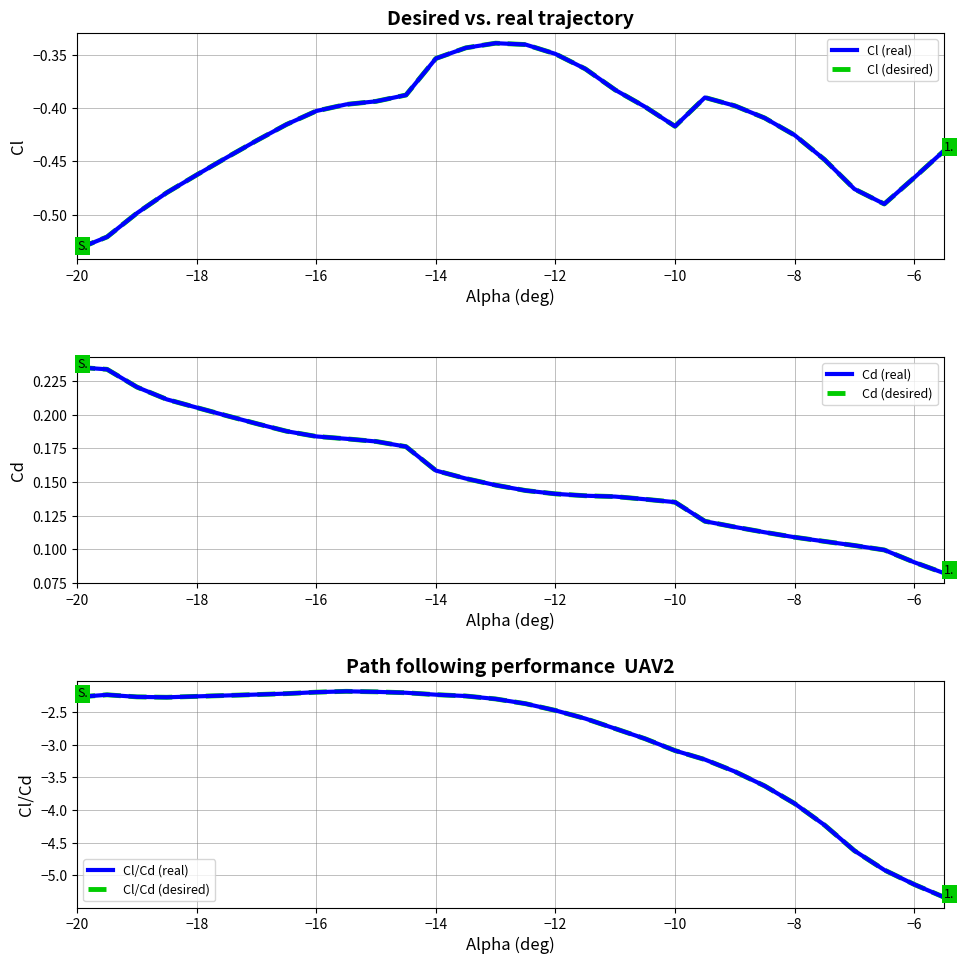

True or false: Cl (desired) and Cl (real) cross at least once.

False